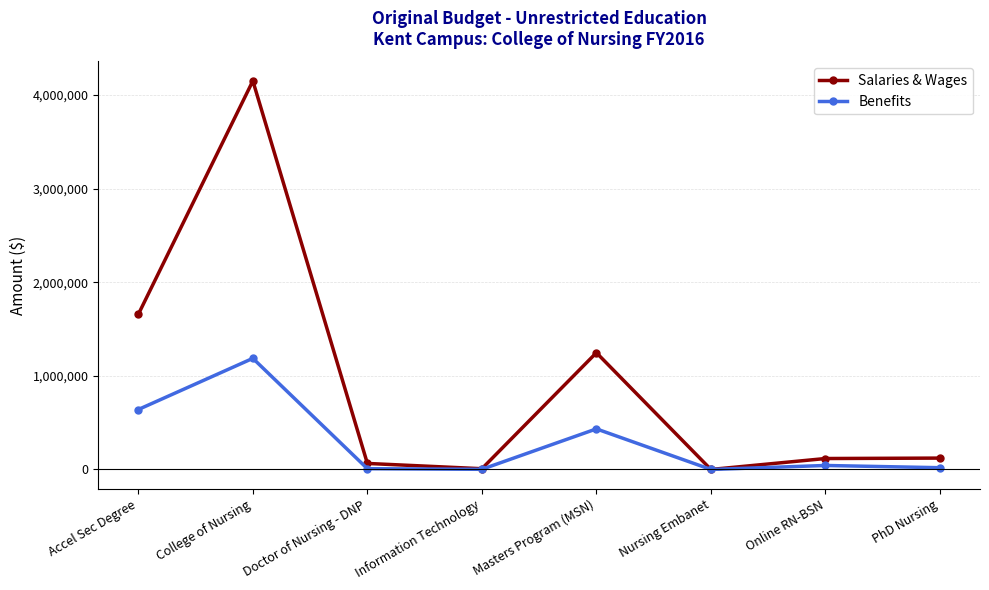

What position from the left is Accel Sec Degree?

1